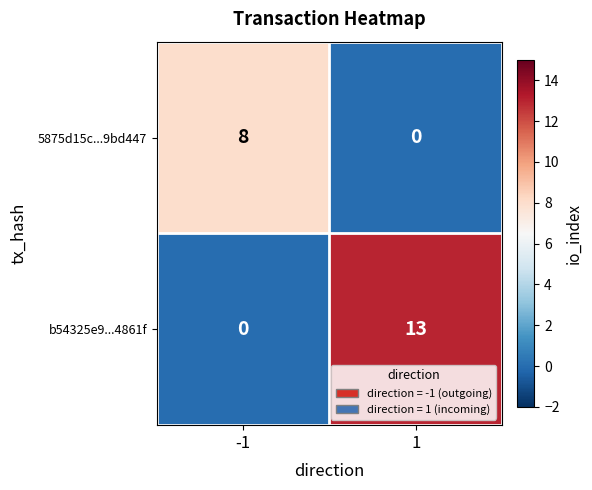

At 1, list the series in order from smallest to largest.

5875d15c...9bd447, b54325e9...4861f